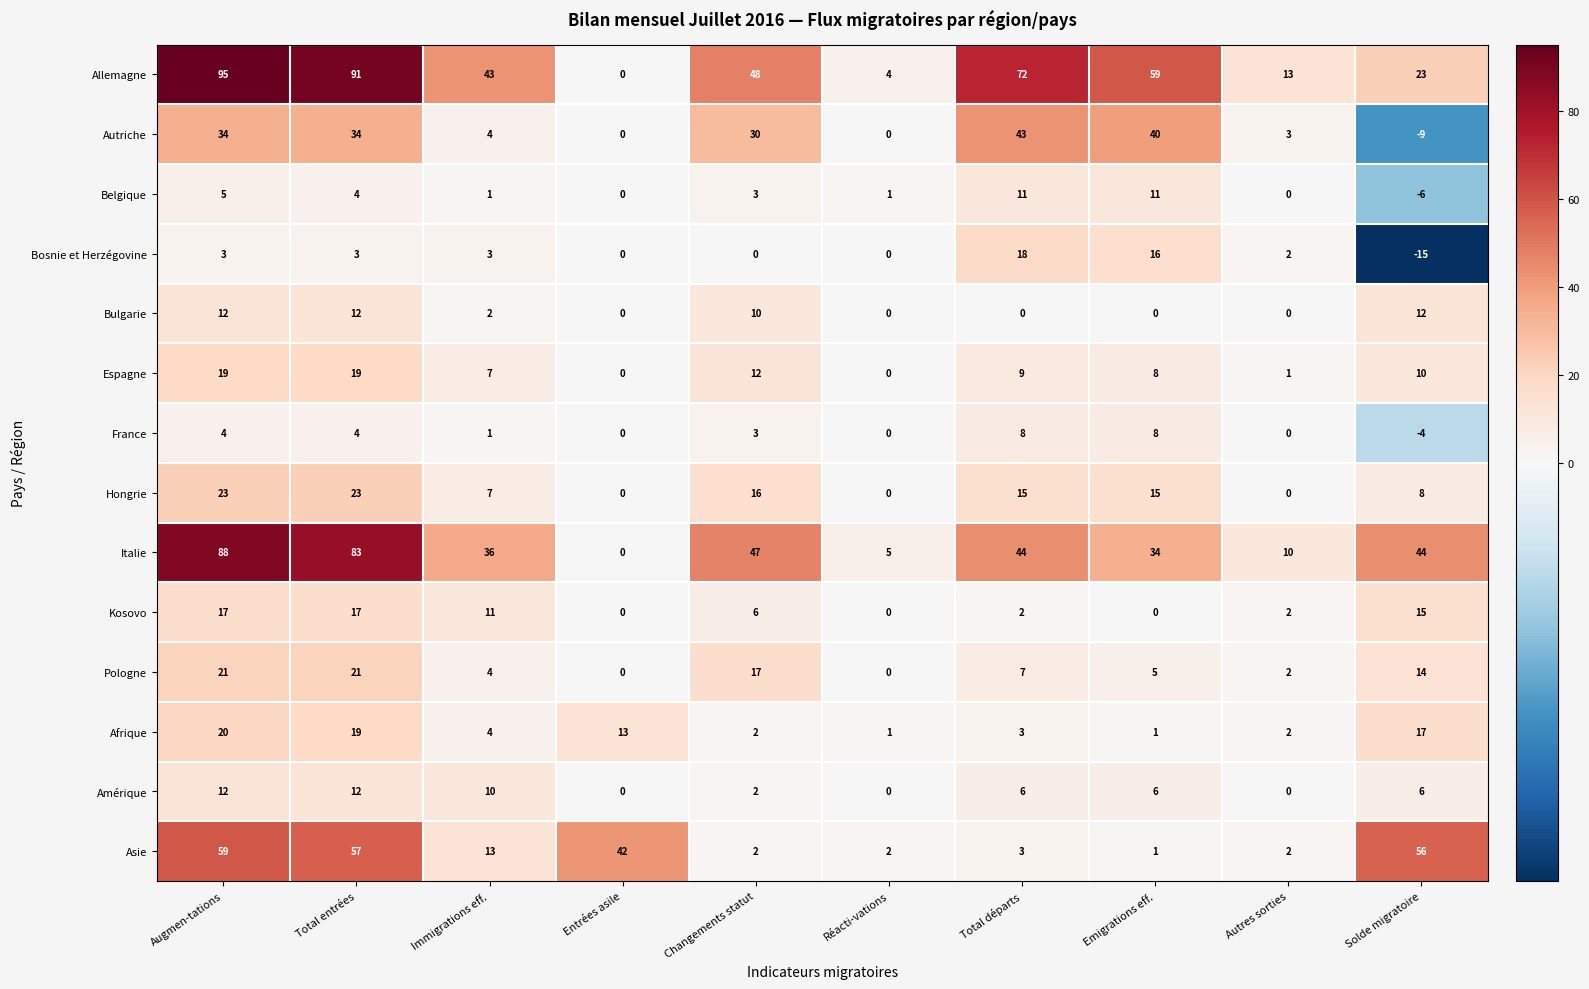

True or false: Belgique has a value of 3 at Total départs.

False